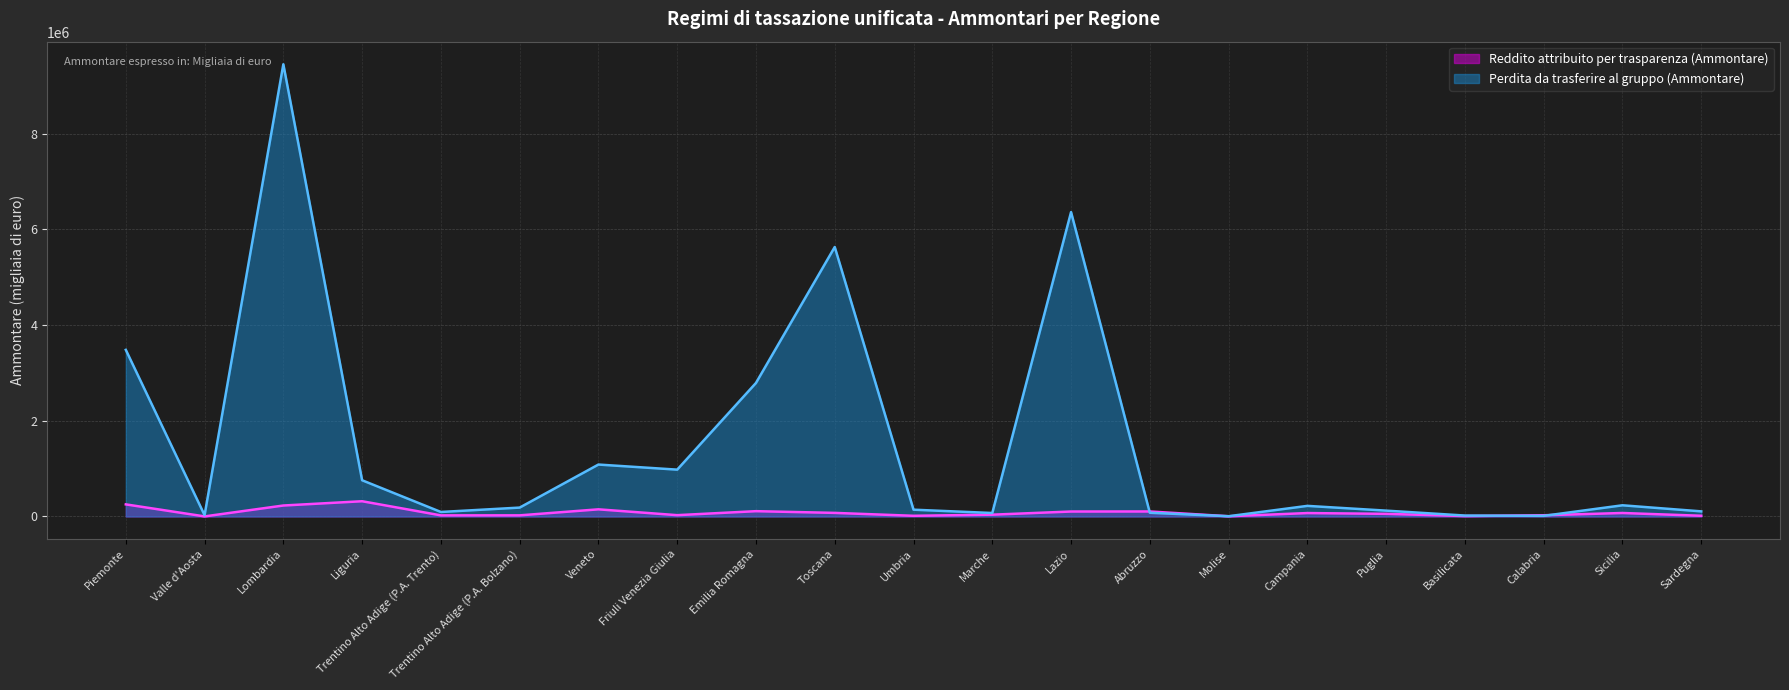

What is the lowest value of the Reddito attribuito per trasparenza (Ammontare) series?

1423